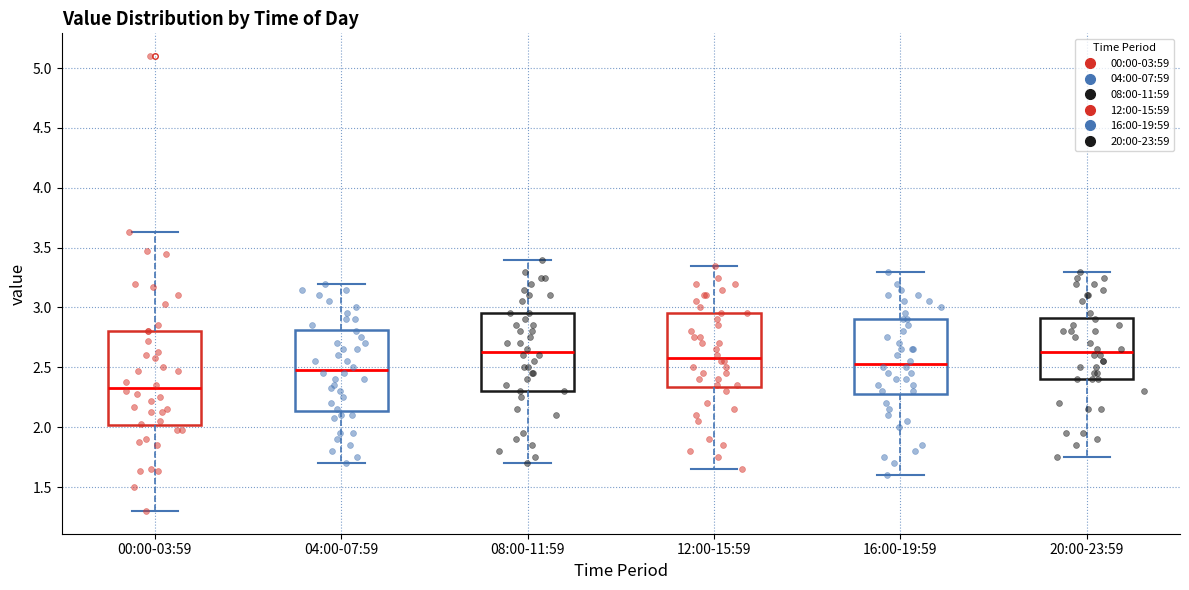

Where does the lower whisker of the box for 16:00-19:59 end on the y-axis? The values are not printed on the chart, so give them approximately, as read against the axis.

1.60